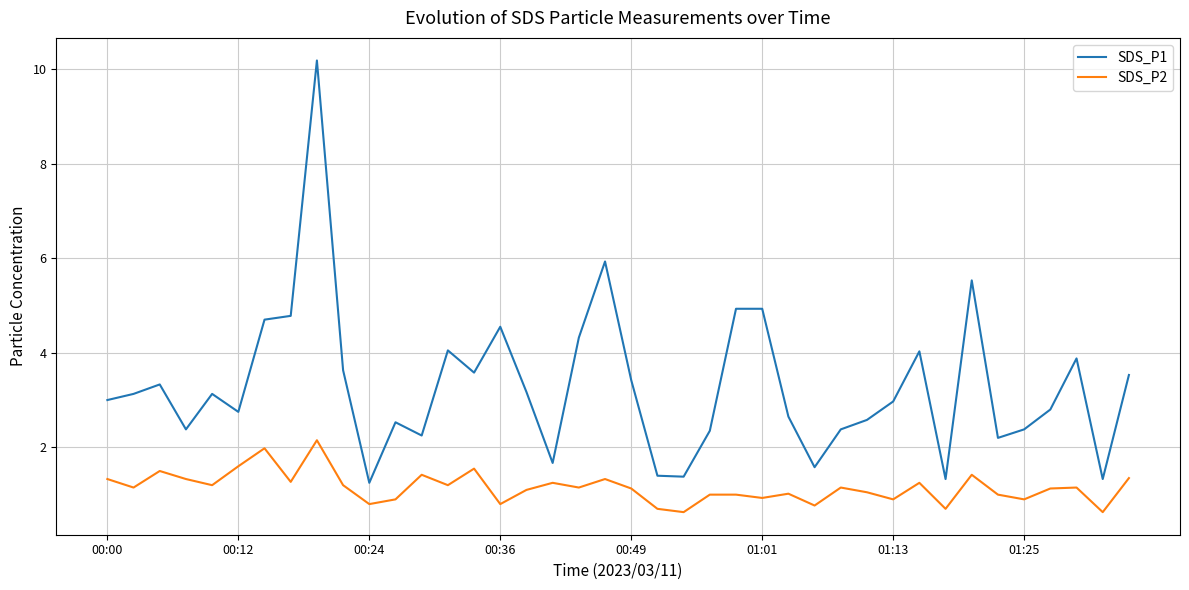

Which series has the widest spread of values?

SDS_P1